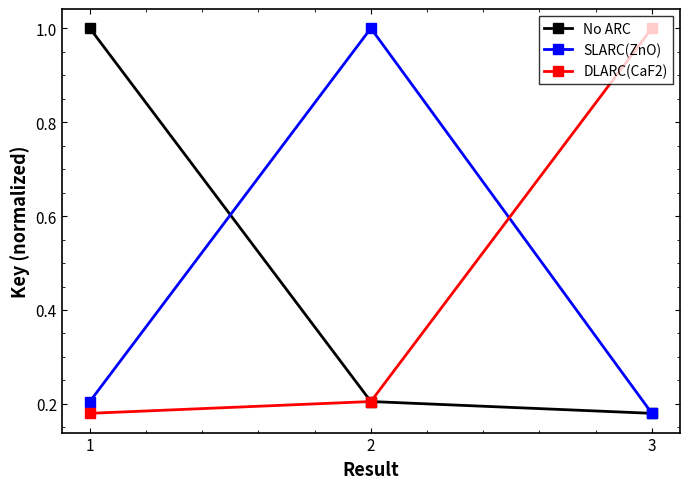

The value of DLARC(CaF2) at 3 is 1.0. True or false?

True